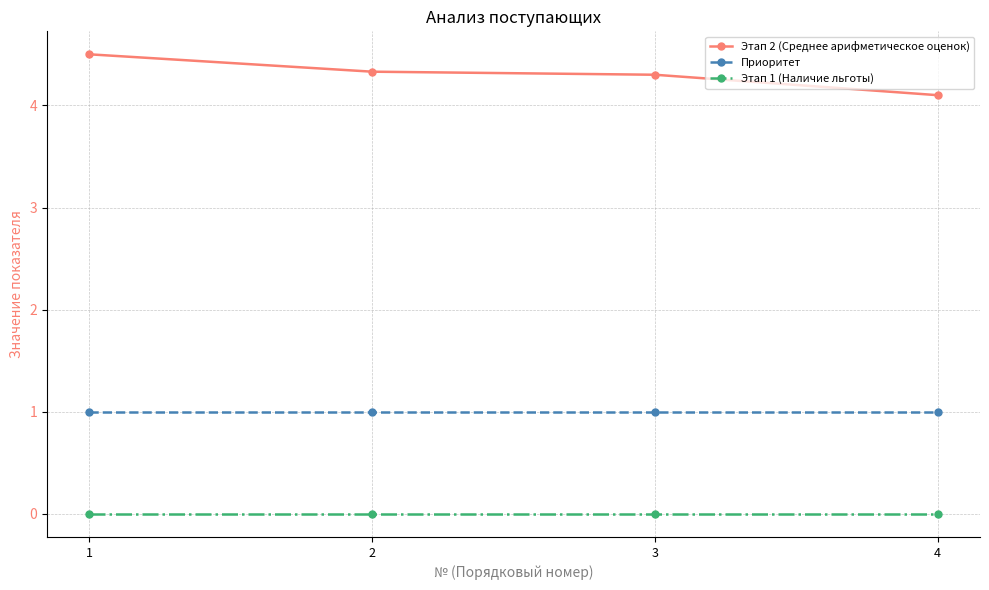

True or false: Этап 1 (Наличие льготы) has more than 1 points higher than both neighbors.

False